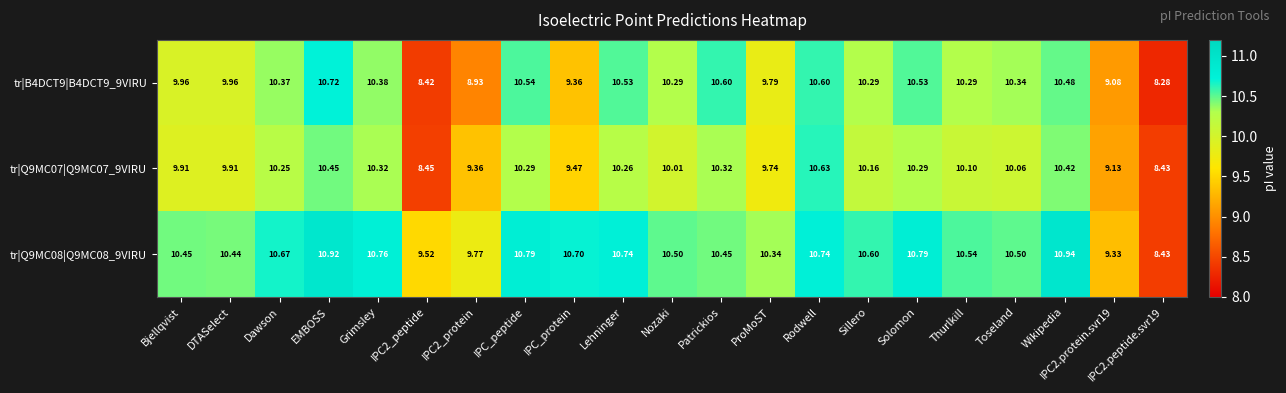

Is the value of tr|B4DCT9|B4DCT9_9VIRU at Dawson greater than the value of tr|Q9MC08|Q9MC08_9VIRU at IPC2.protein.svr19?

Yes